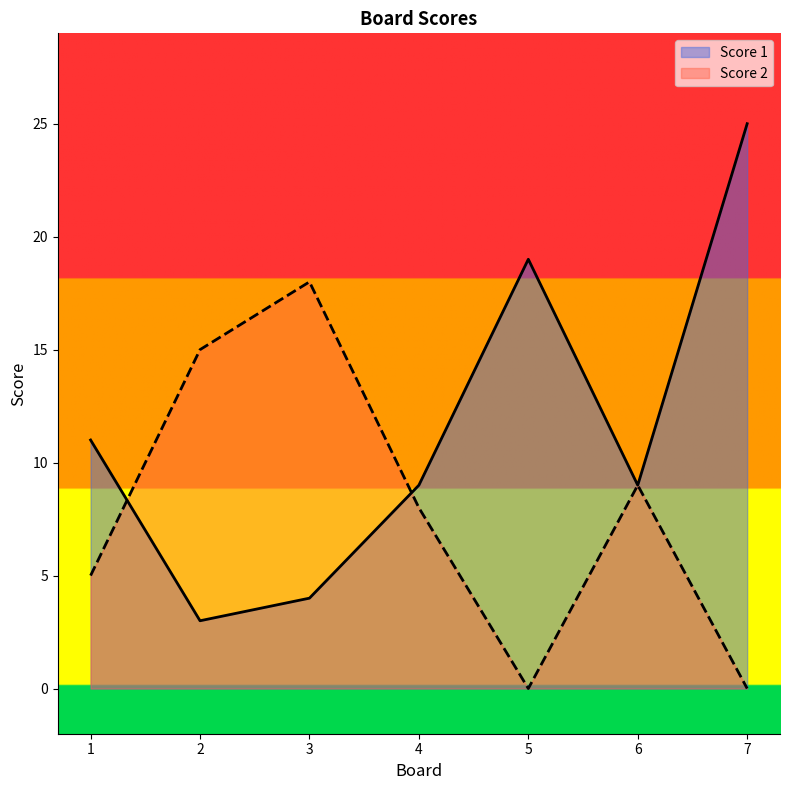

Which series changed the most between 3 and 7?

Score 1